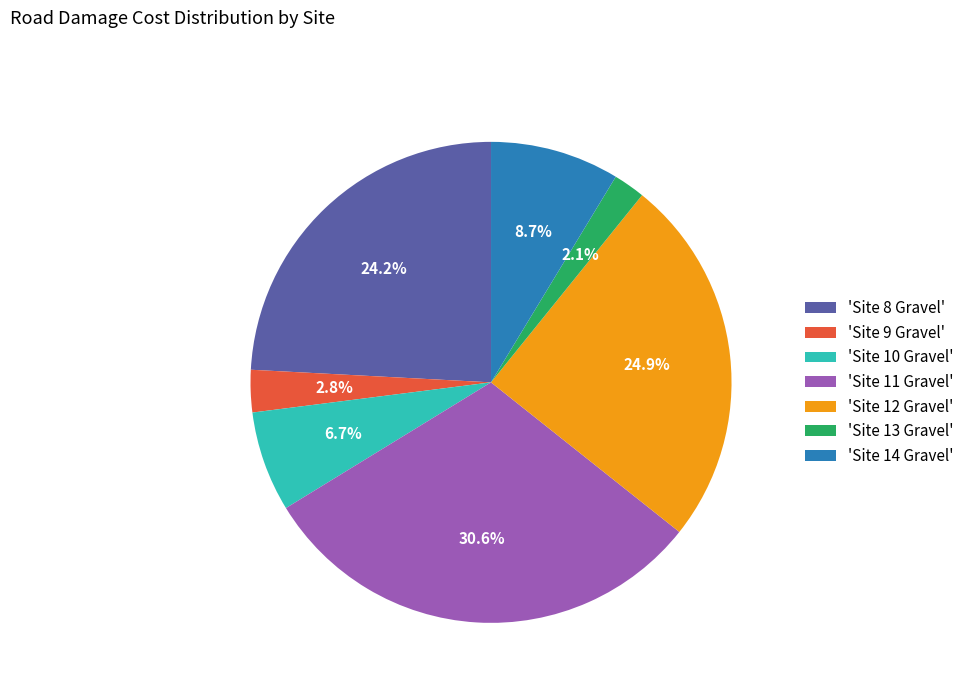

To the nearest percent, what is the difference between the largest and smallest slice percentages?

28%